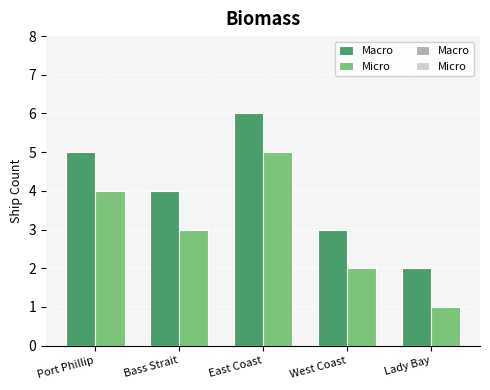

What is the difference between the Micro values at Lady Bay and Bass Strait?

2